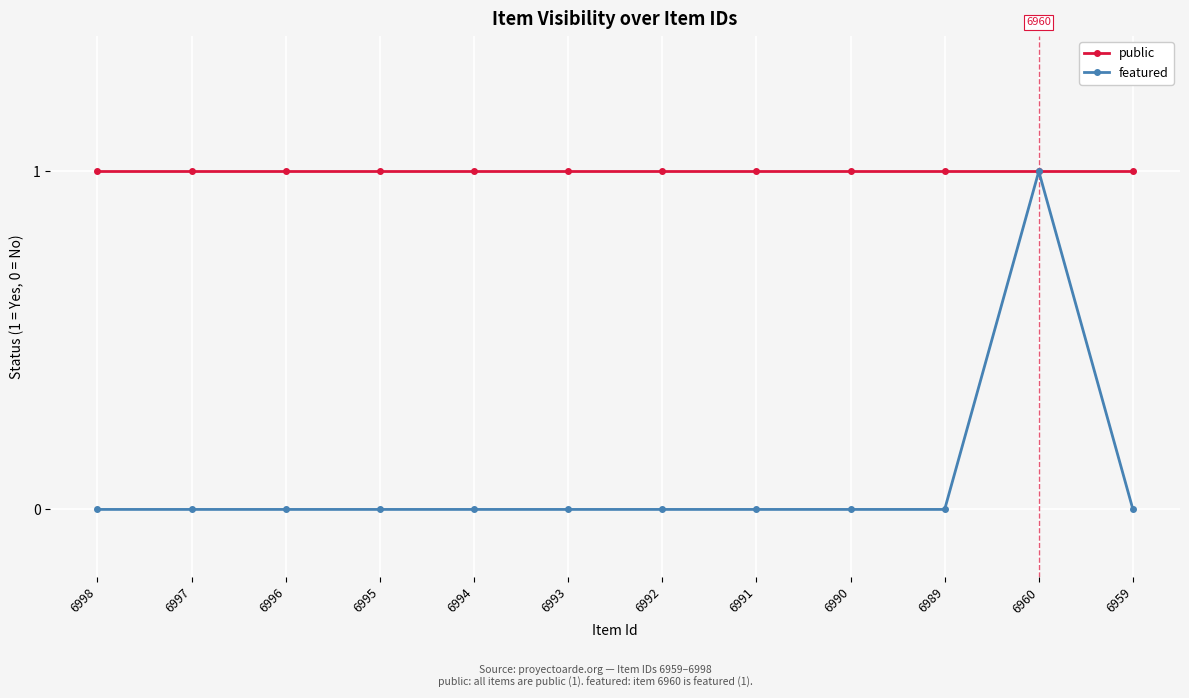

True or false: featured has more than 0 points higher than both neighbors.

True